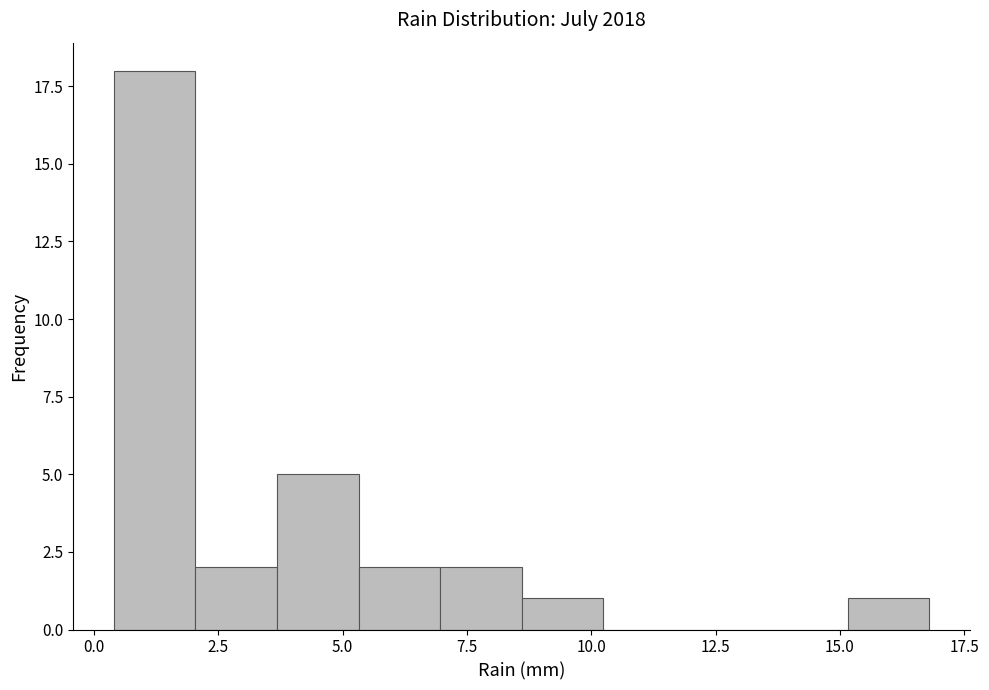

Read against the x-axis, roughly where is the centre of the tallest bar?

1.0